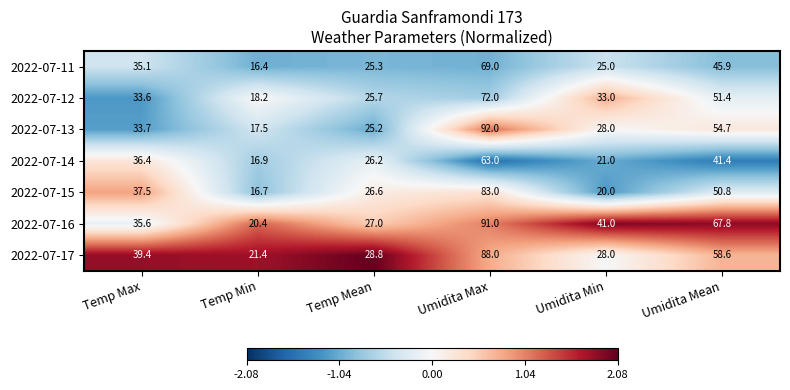

Which series has the largest range (max minus min)?

2022-07-13